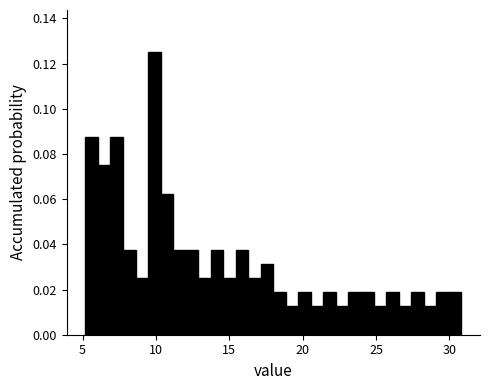

Read against the x-axis, roughly where is the centre of the tallest bar?

10.0